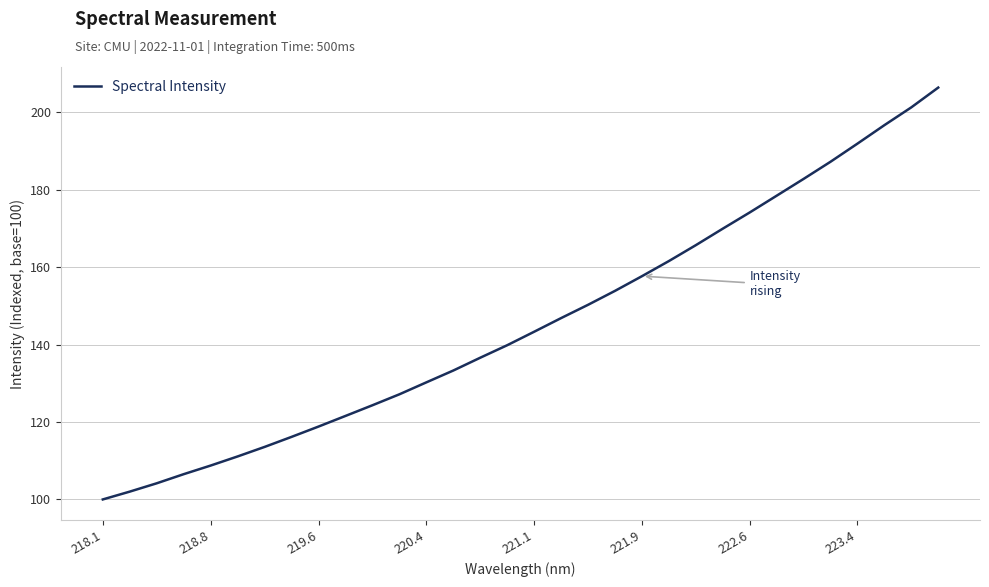

Reading right to left, extract all data points from this chart.

206.4	201.3	196.7	191.9	187.2	182.8	178.5	174.1	170.0	165.7	161.6	157.7	153.9	150.3	146.9	143.3	139.9	136.6	133.3	130.3	127.2	124.3	121.6	118.8	116.2	113.6	111.1	108.8	106.5	104.2	102.0	100.0